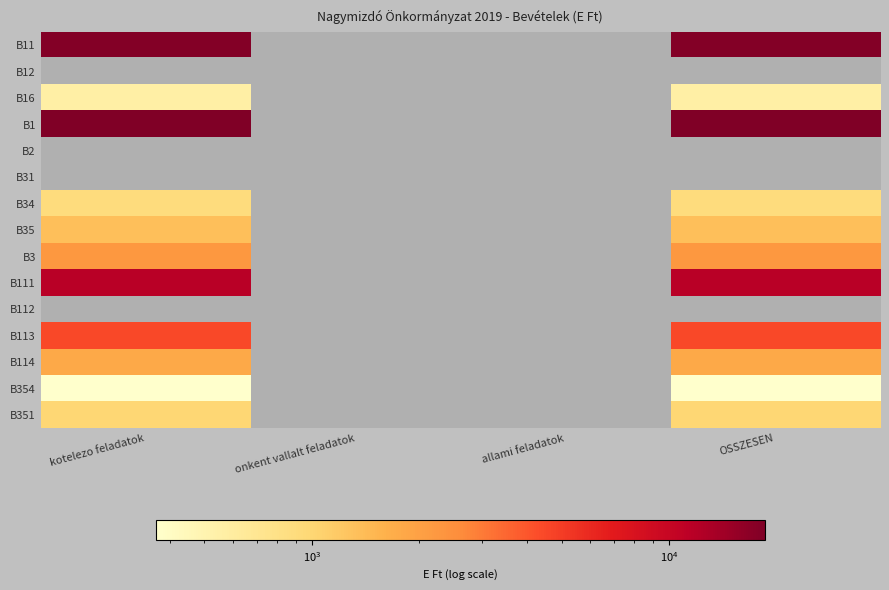

How many positive values does the B34 series have?

2